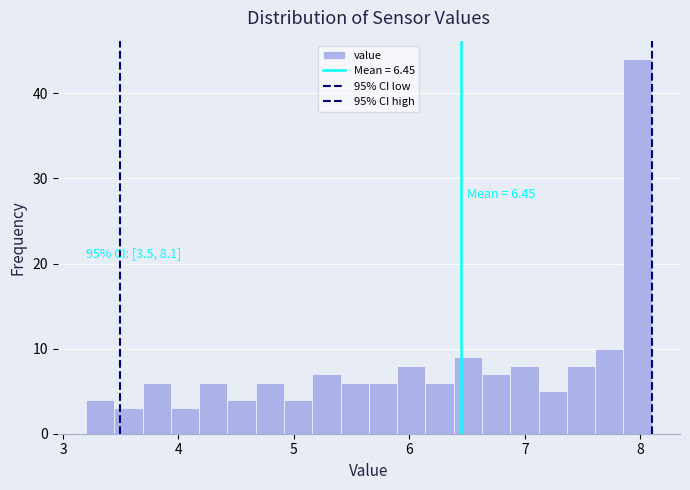

Around what value on the x-axis is the tallest bar? Give the approximate position of its centre, as read against the axis.

8.0